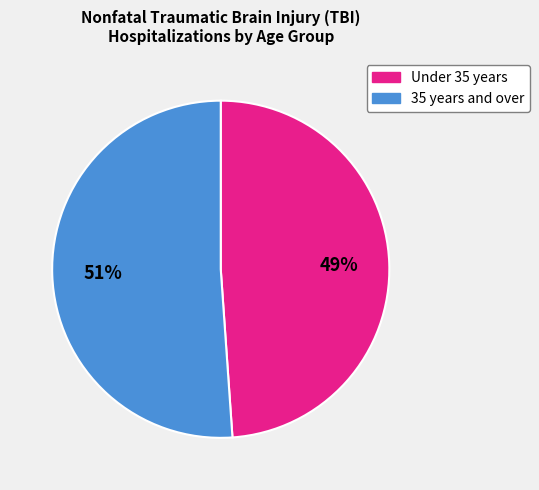

Does any single category account for the majority?

Yes